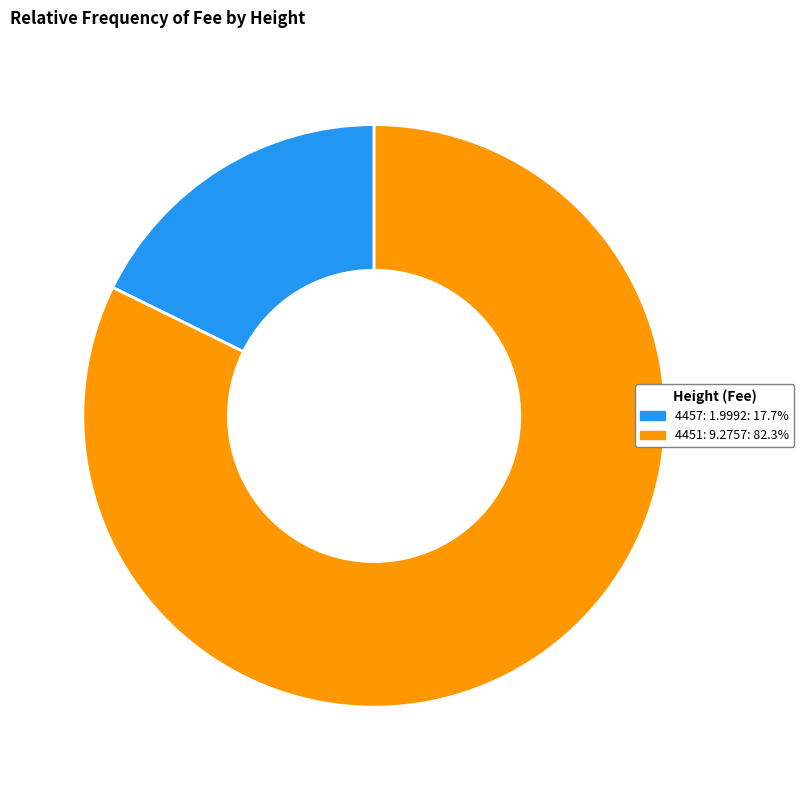

Is the sum of 4457 and 4451 greater than half?

Yes